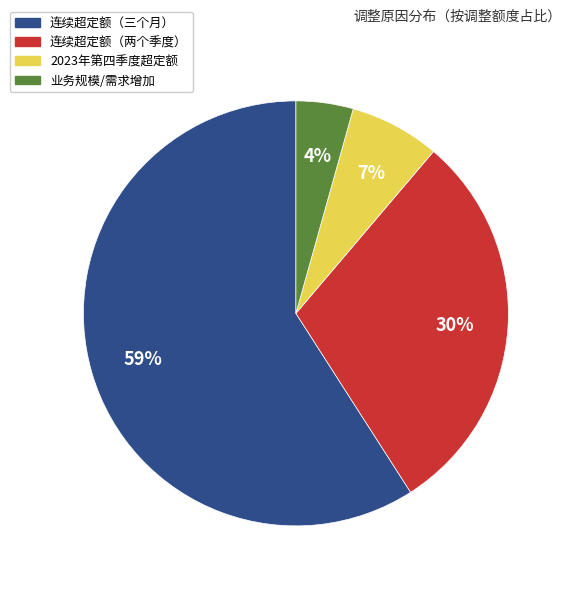

How many slices are in this pie chart?

4